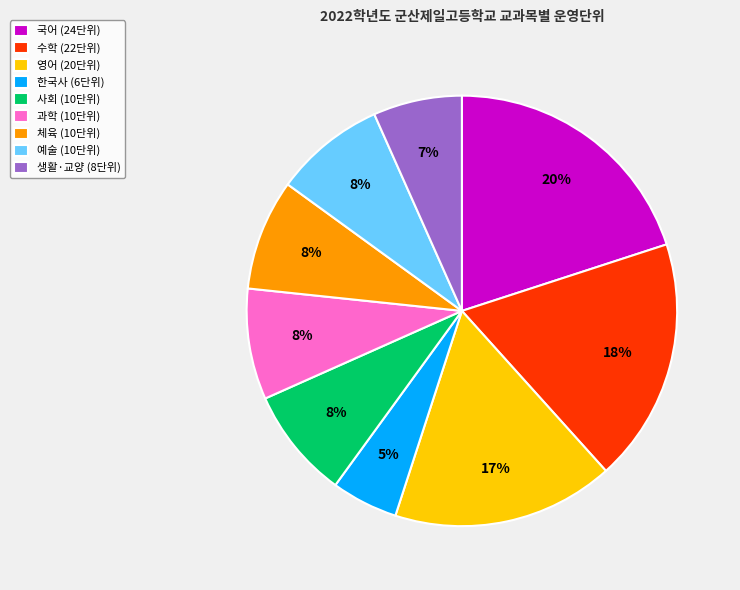

To the nearest percent, what is the average slice percentage?

11%